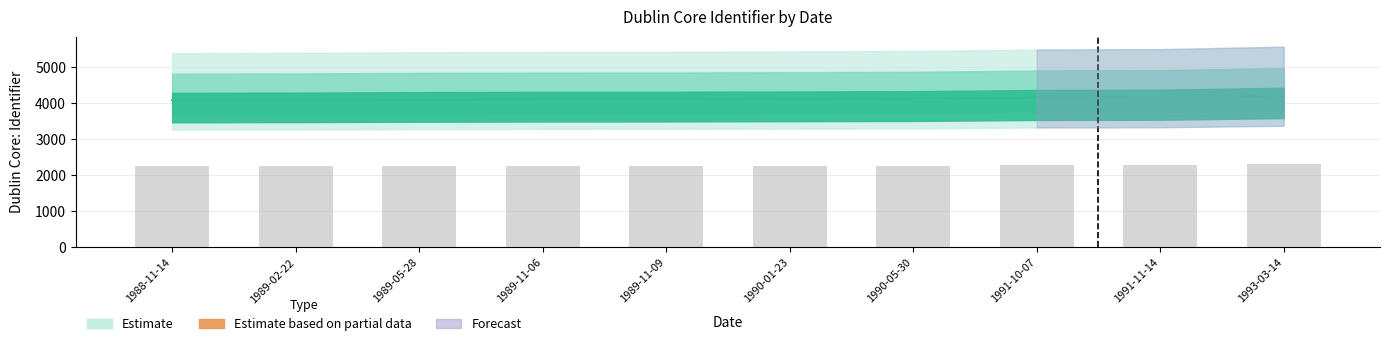

What is the sum of the values at 1989-11-06 and 1989-05-28?

8213